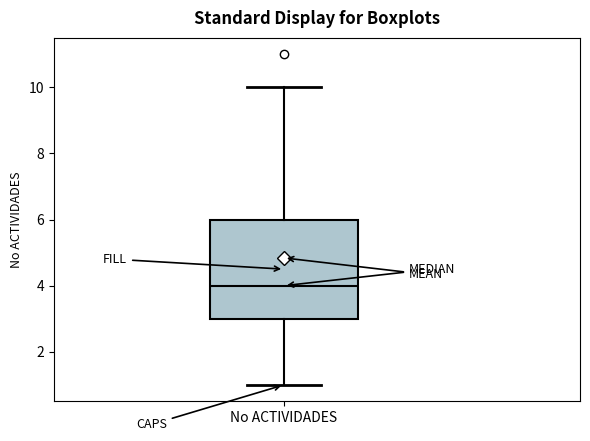

Where is the lower edge of the box for No ACTIVIDADES on the y-axis? The values are not printed on the chart, so give them approximately, as read against the axis.

3